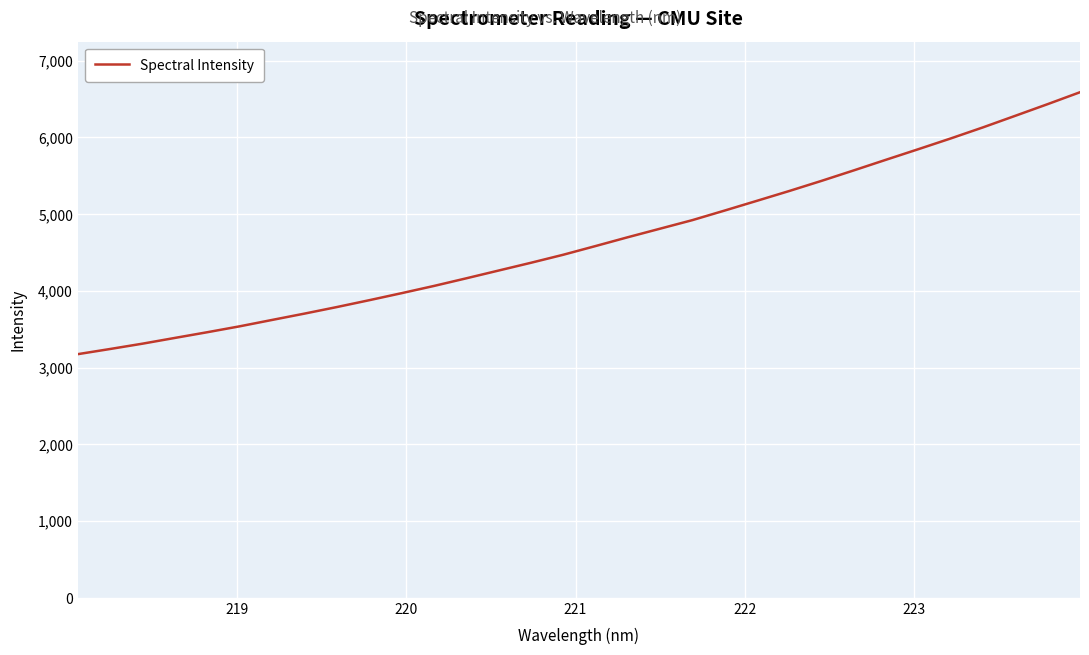

How many lines are shown in the chart?

1